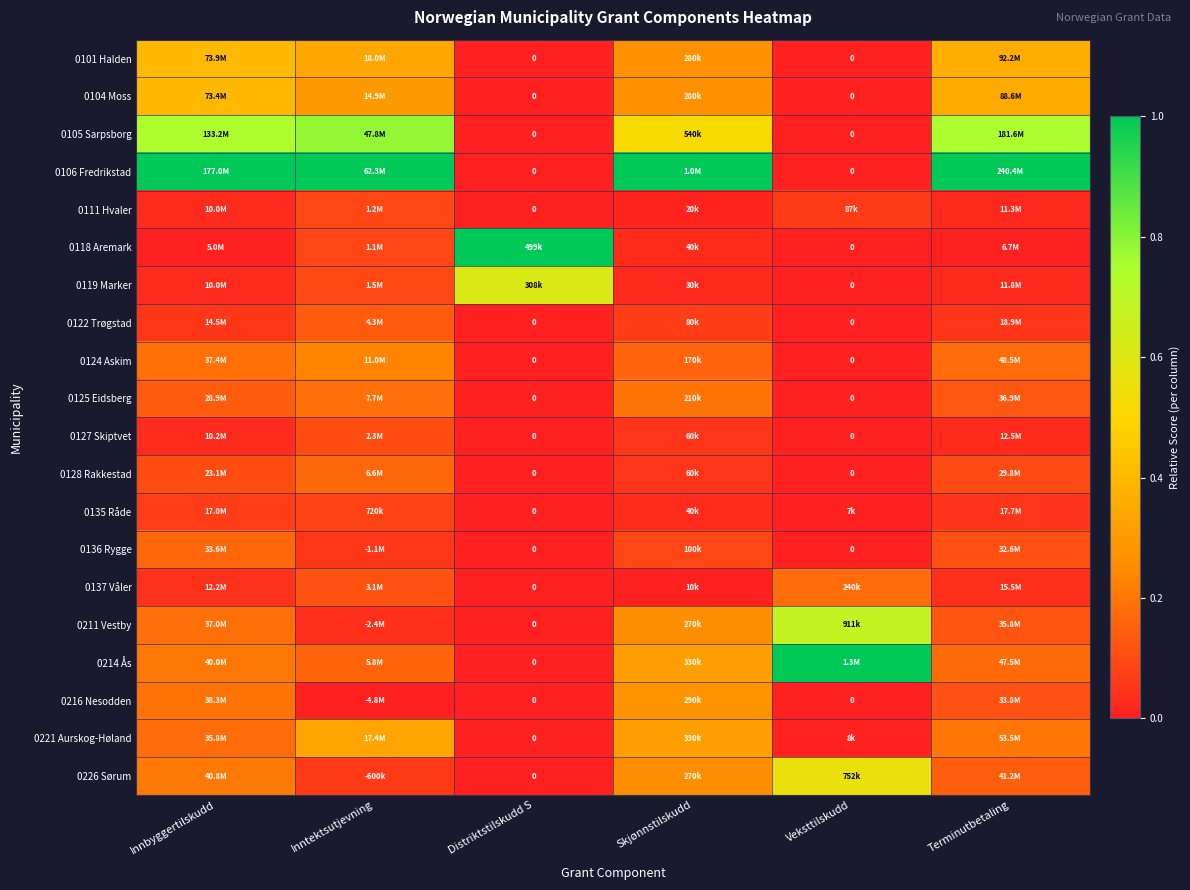

Rank the series at Veksttilskudd from lowest to highest value.

0101 Halden, 0104 Moss, 0105 Sarpsborg, 0106 Fredrikstad, 0118 Aremark, 0119 Marker, 0122 Trøgstad, 0124 Askim, 0125 Eidsberg, 0127 Skiptvet, 0128 Rakkestad, 0136 Rygge, 0216 Nesodden, 0135 Råde, 0221 Aurskog-Høland, 0111 Hvaler, 0137 Våler, 0226 Sørum, 0211 Vestby, 0214 Ås